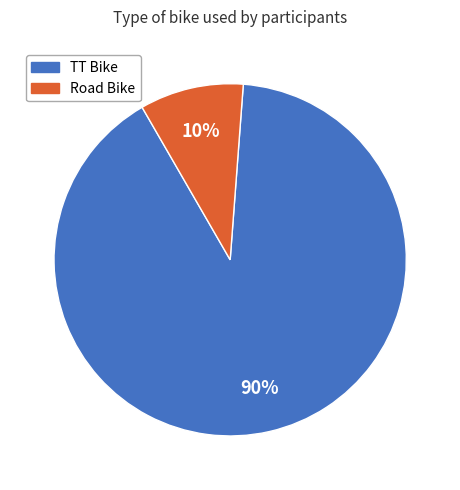

To the nearest percent, what is the average slice percentage?

50%